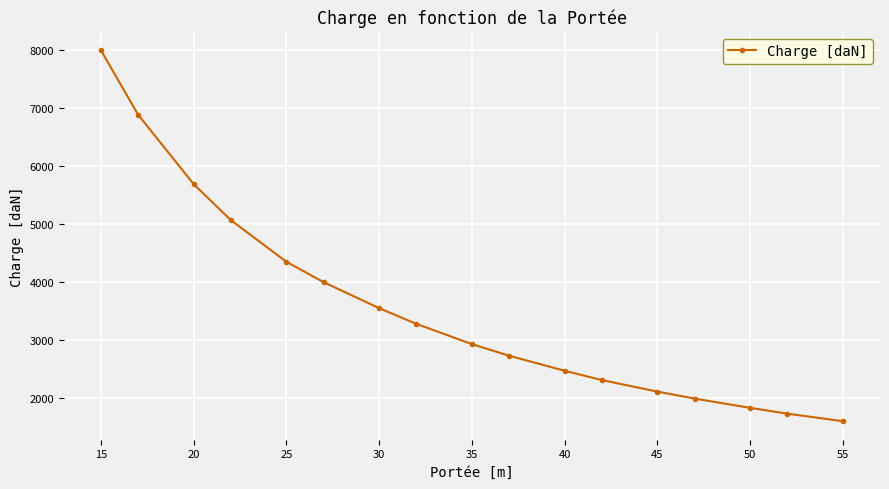

What is the minimum value shown in the chart?

1600